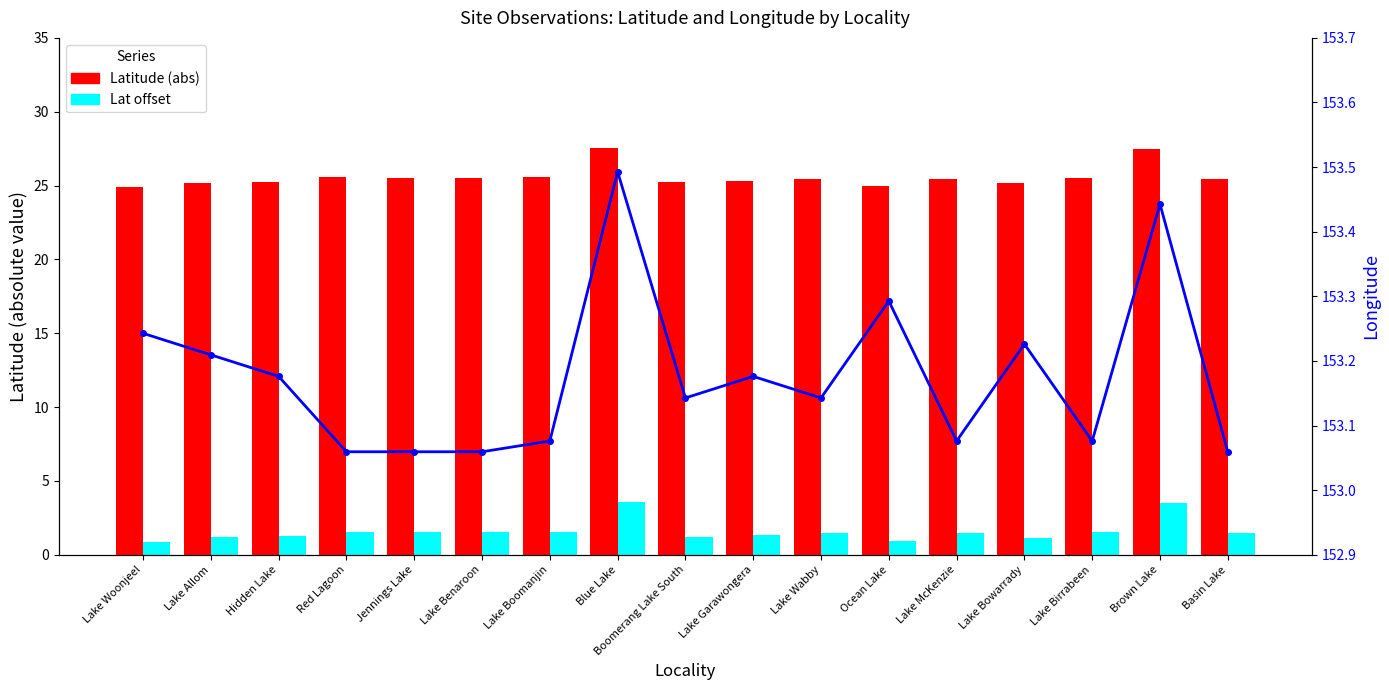

Is the value of Latitude (abs) at Brown Lake greater than the value of Lat offset at Lake Bowarrady?

Yes